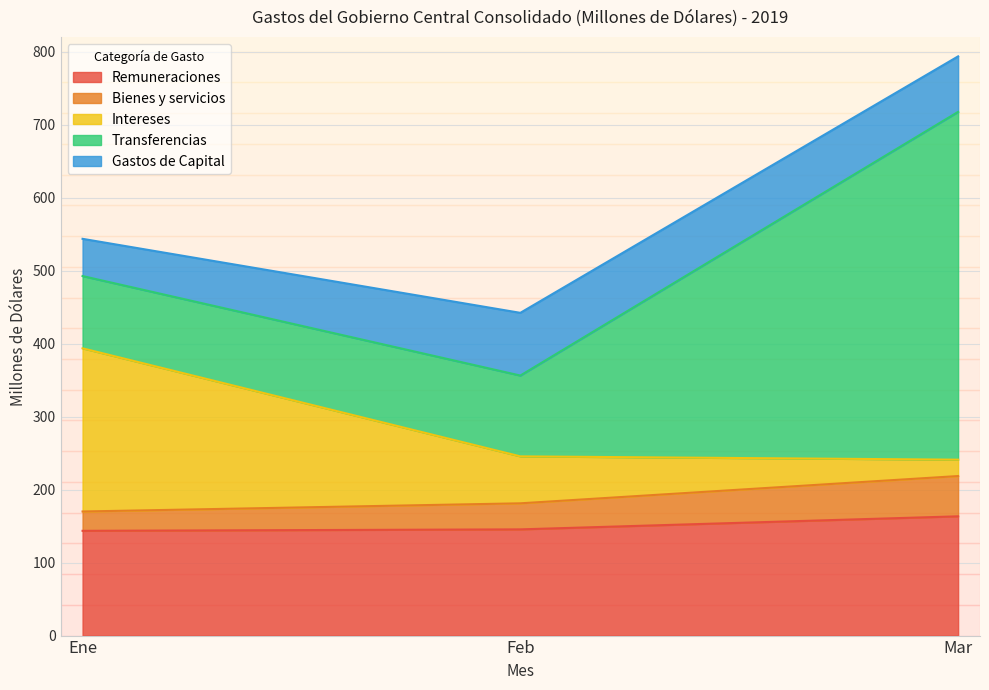

What is the sum of all Remuneraciones values?

452.5